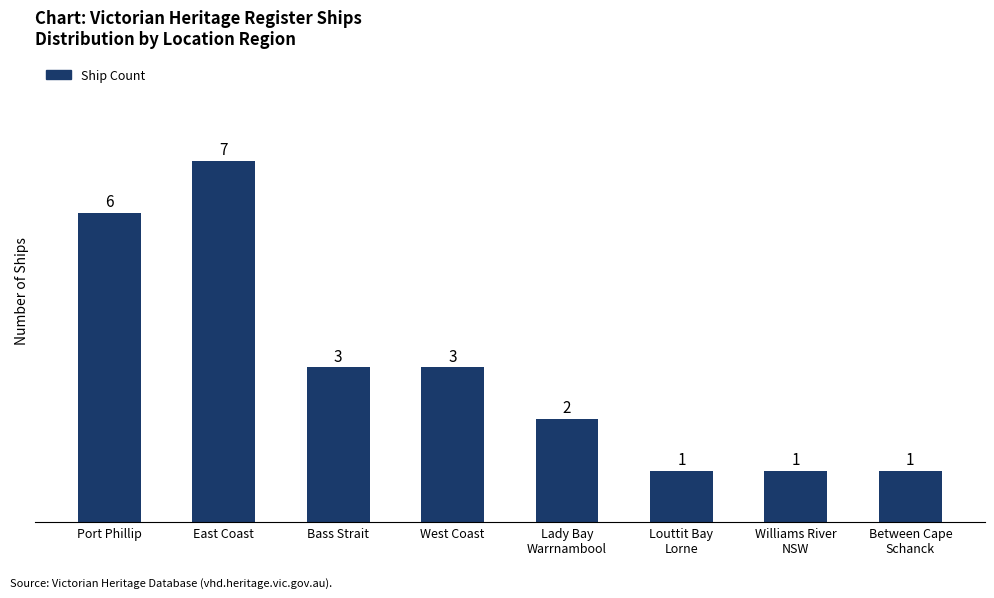

What is the approximate value at Lady Bay
Warrnambool?

2